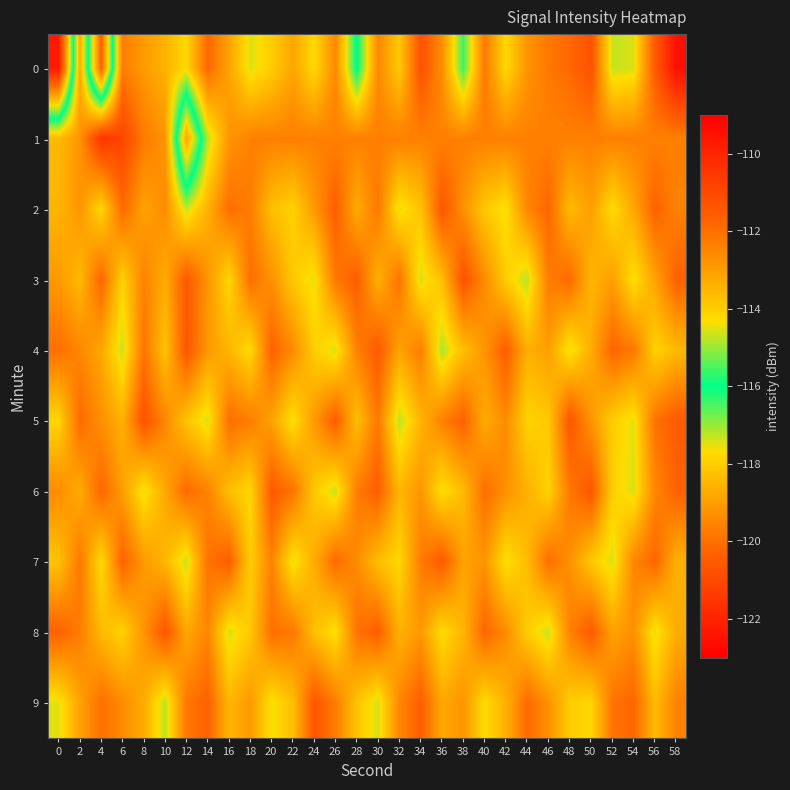

Between 8 and 40, which is larger?

8